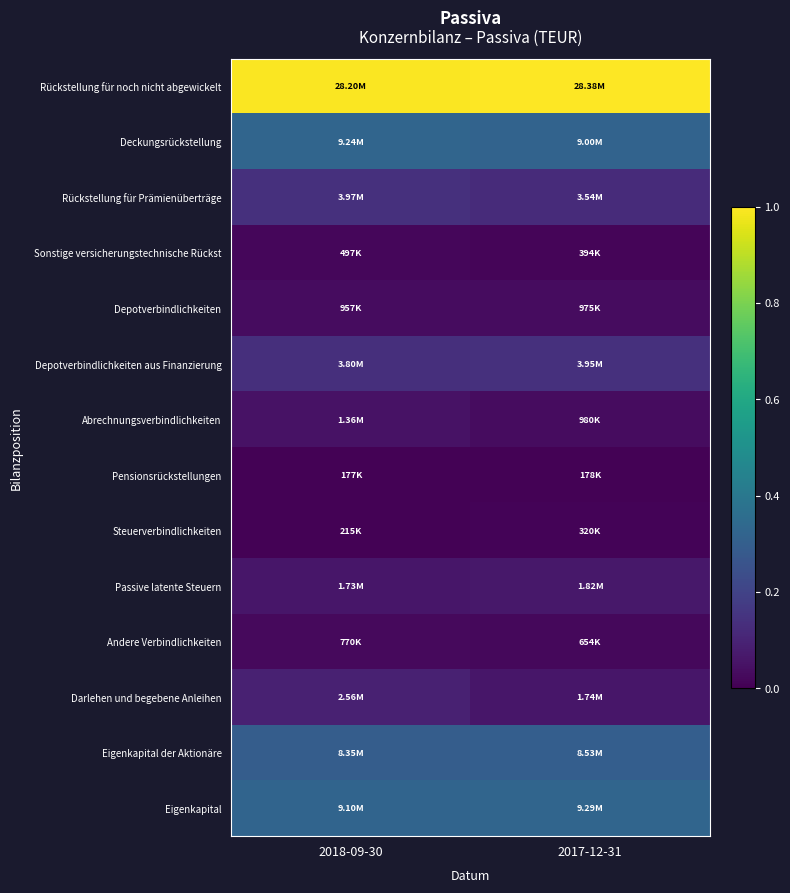

What is the maximum value shown in the chart?

1.0